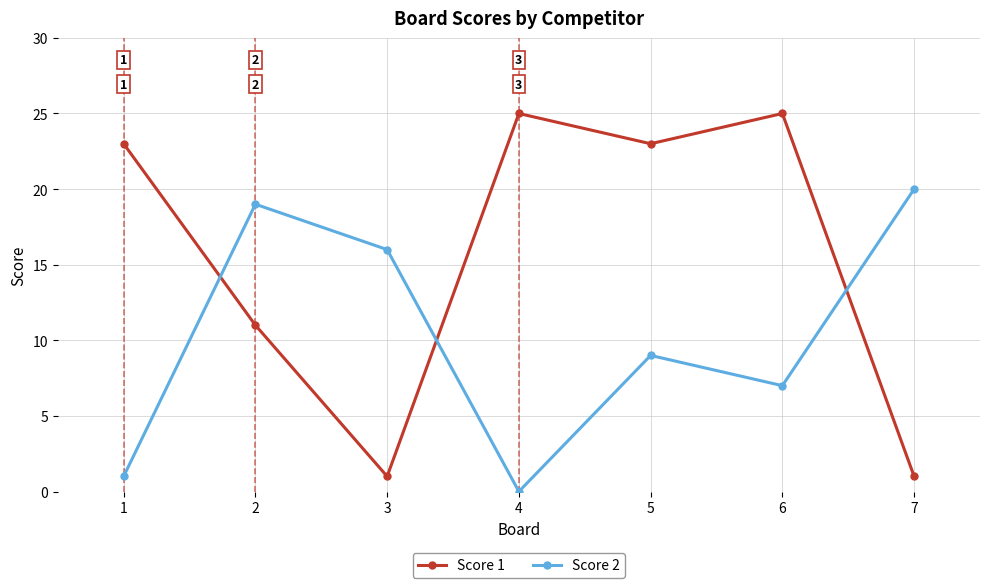

Which category has the highest value in the Score 2 series?

7